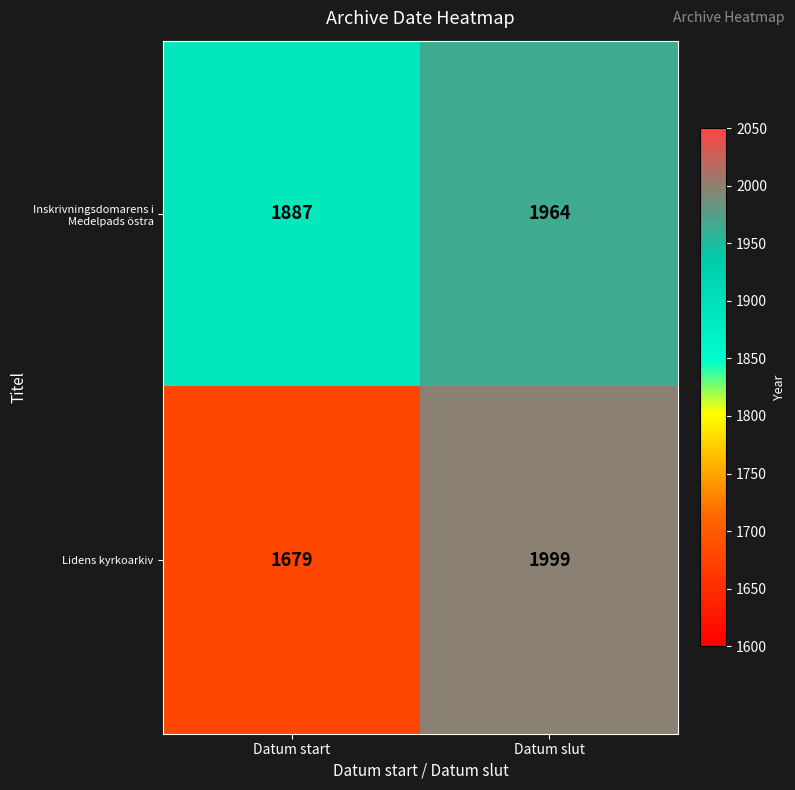

The Lidens kyrkoarkiv series shows 1999 at Datum slut. True or false?

True